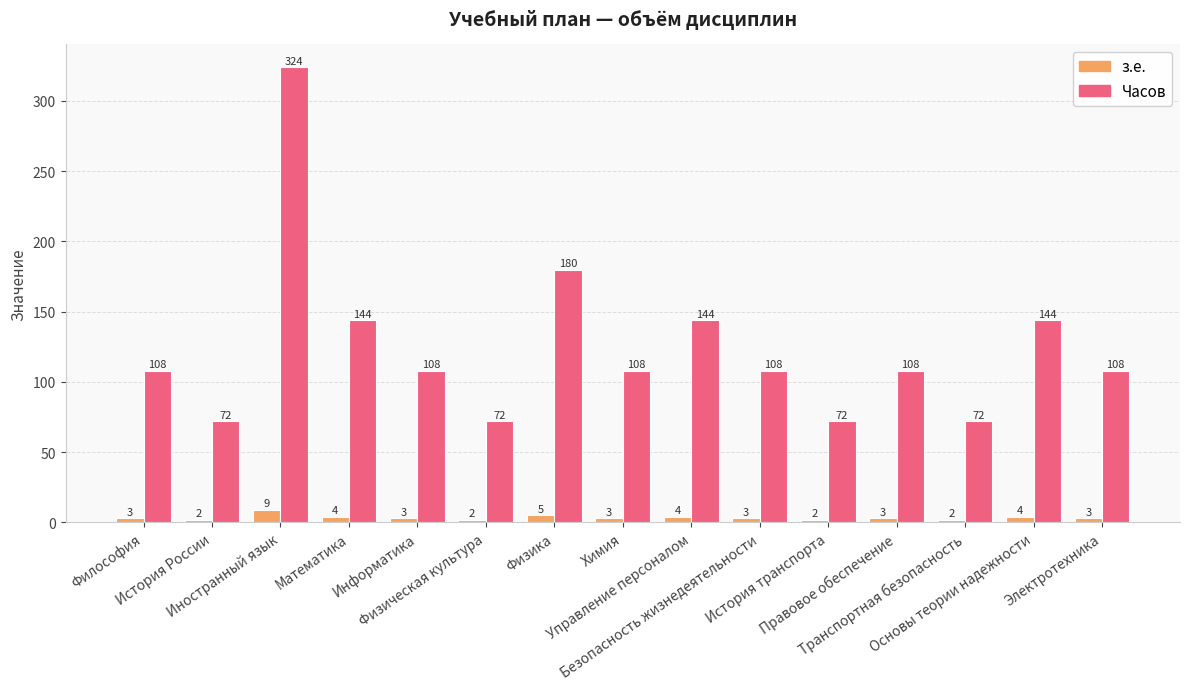

How many series are shown in this chart?

2